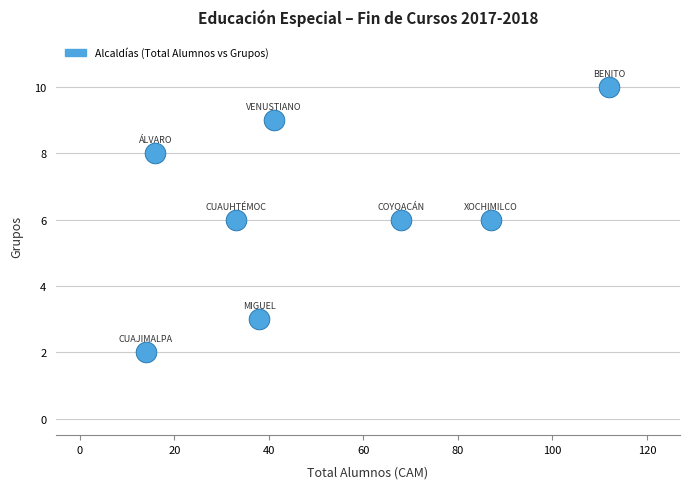

What is the range of Y values (max minus min)?

8